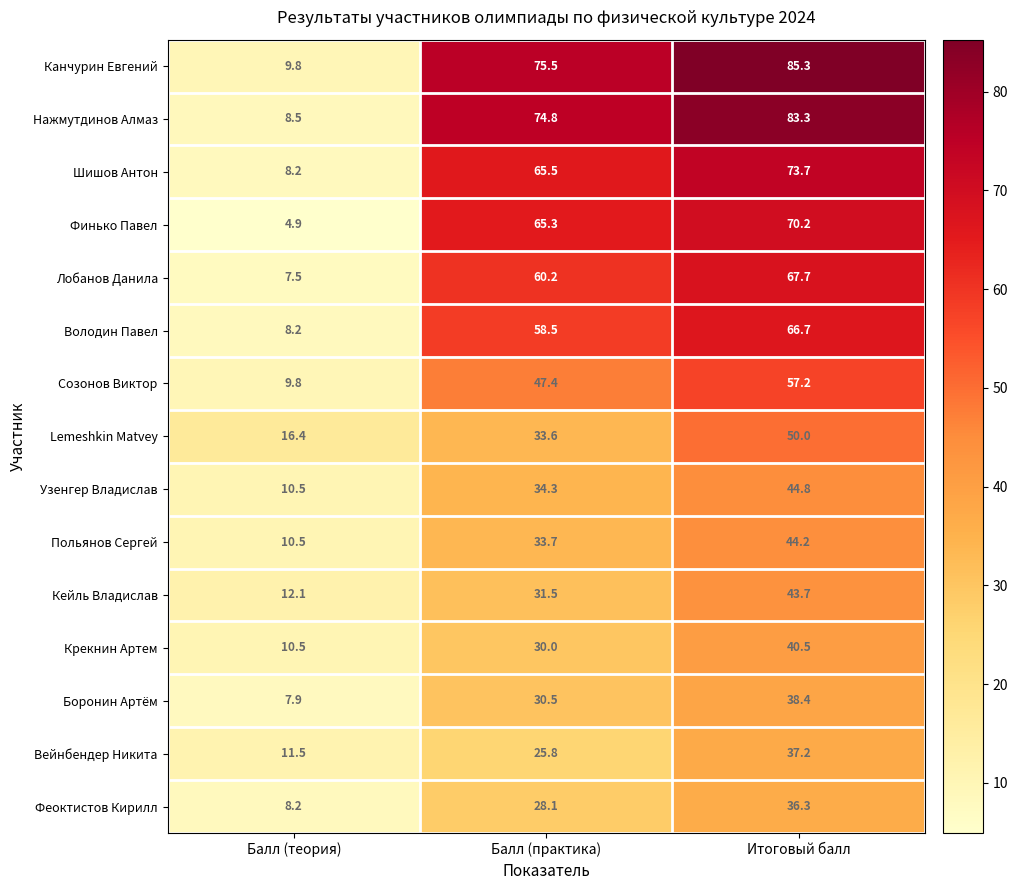

Rank the series by their maximum value, from lowest to highest.

Феоктистов Кирилл, Вейнбендер Никита, Боронин Артём, Крекнин Артем, Кейль Владислав, Польянов Сергей, Узенгер Владислав, Lemeshkin Matvey, Созонов Виктор, Володин Павел, Лобанов Данила, Финько Павел, Шишов Антон, Нажмутдинов Алмаз, Канчурин Евгений